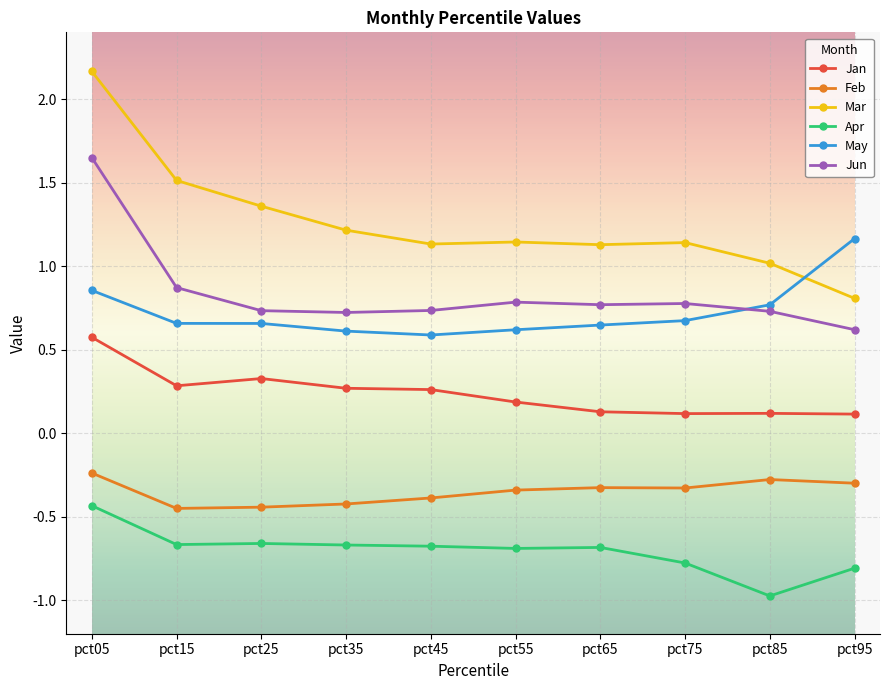

Between pct15 and pct35, which series saw the biggest shift?

Mar